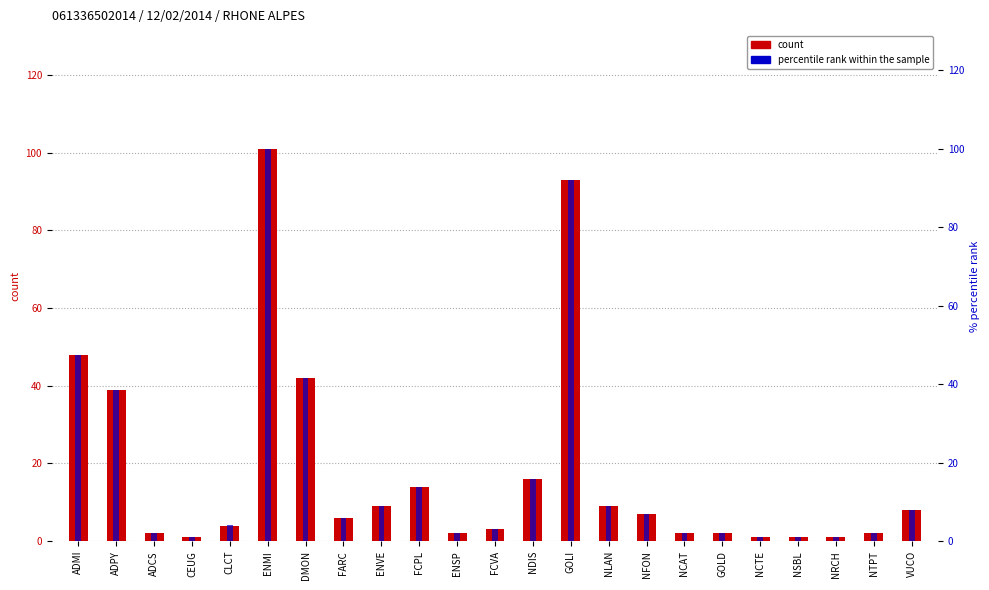

What is the difference between the maximum and minimum values in the count series?

100.0